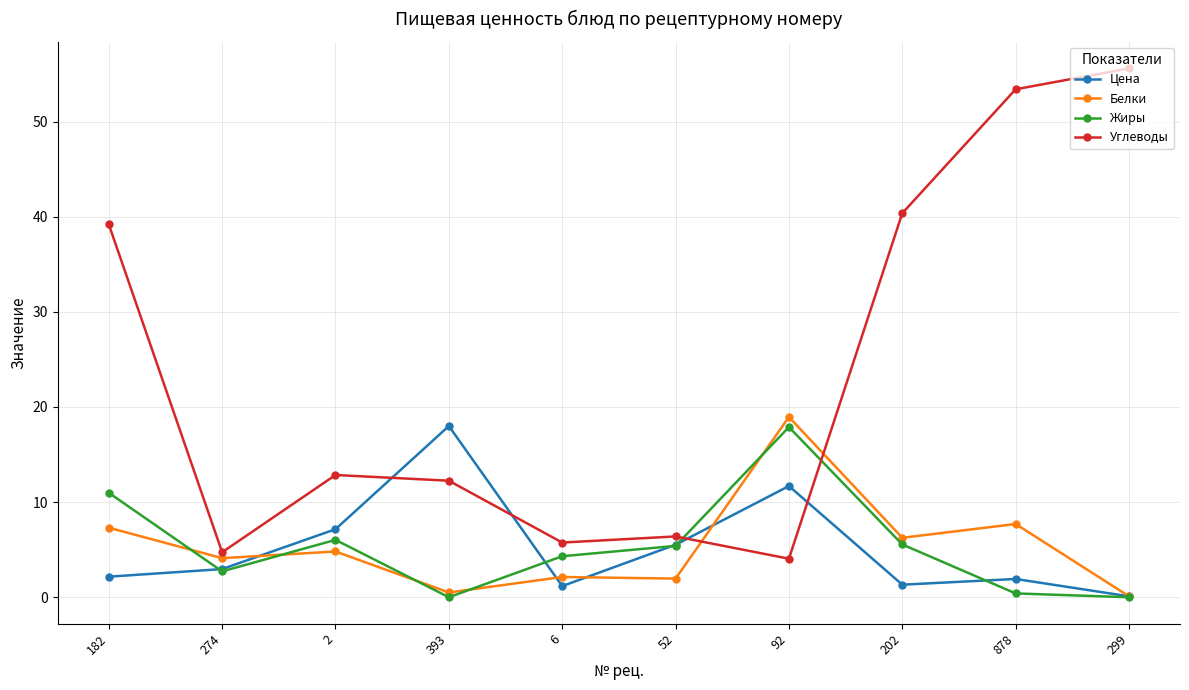

Is it true that Жиры equals 0.4 at 878?

True